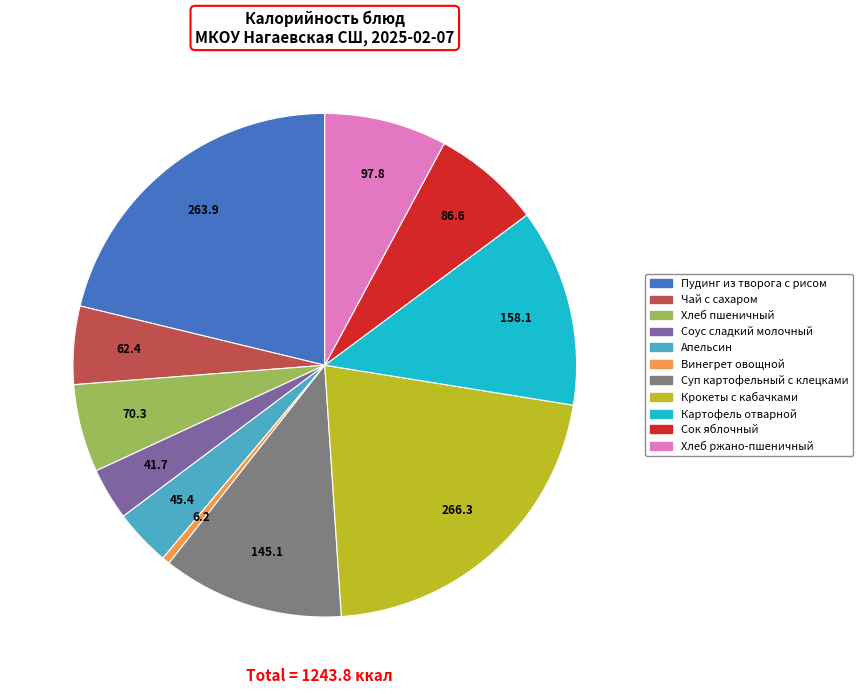

Is Чай с сахаром the majority of the pie?

No